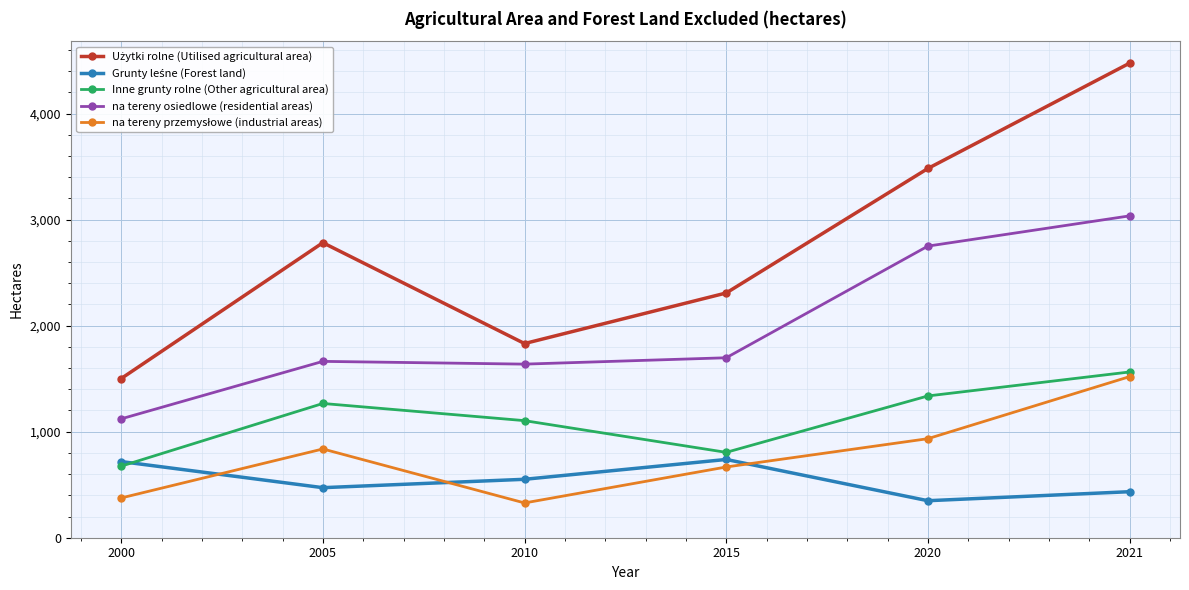

What is the total value across all series at 2000?

4390